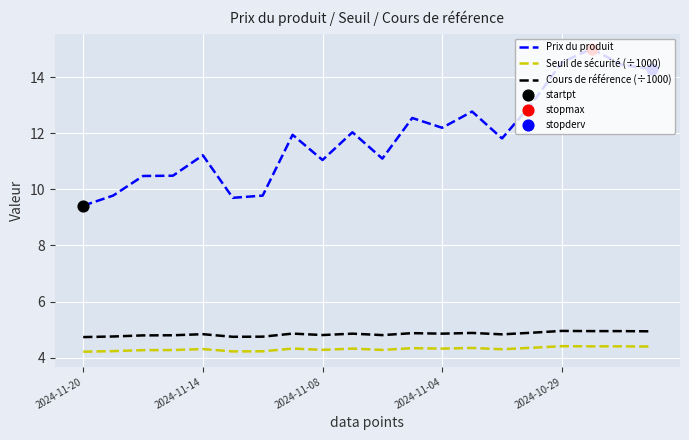

Which series has the largest range (max minus min)?

Prix du produit